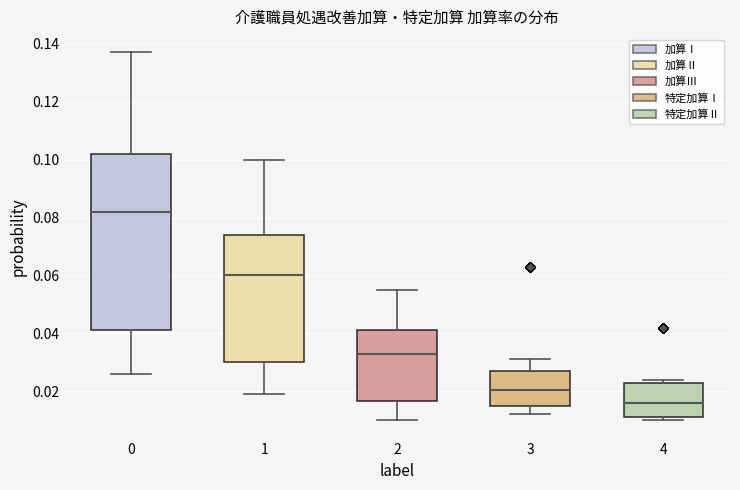

Which box's median line is the highest?

0